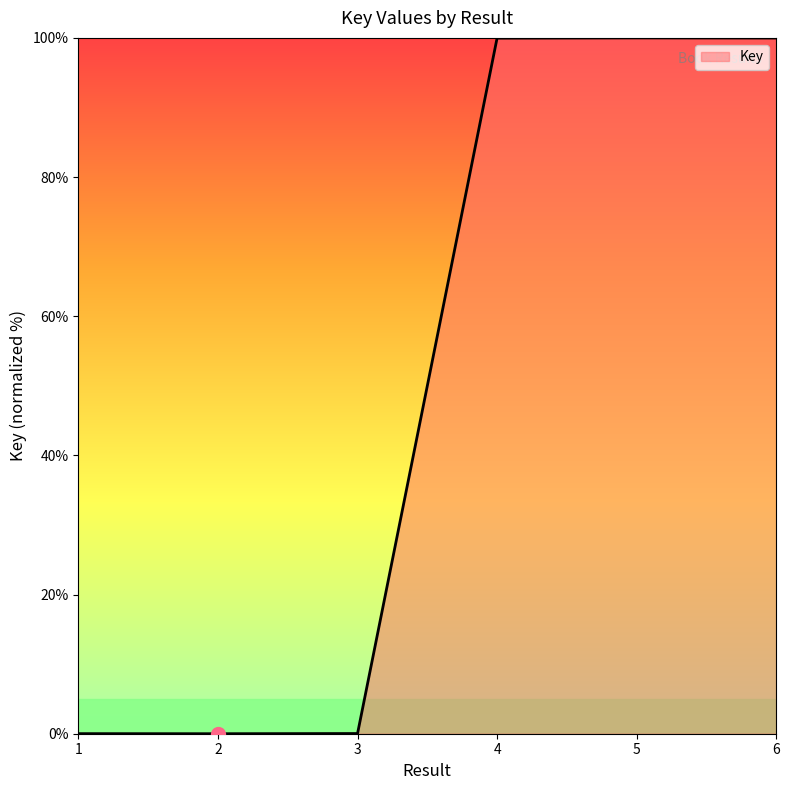

The chart shows a value of -60.8 at 2. True or false?

False